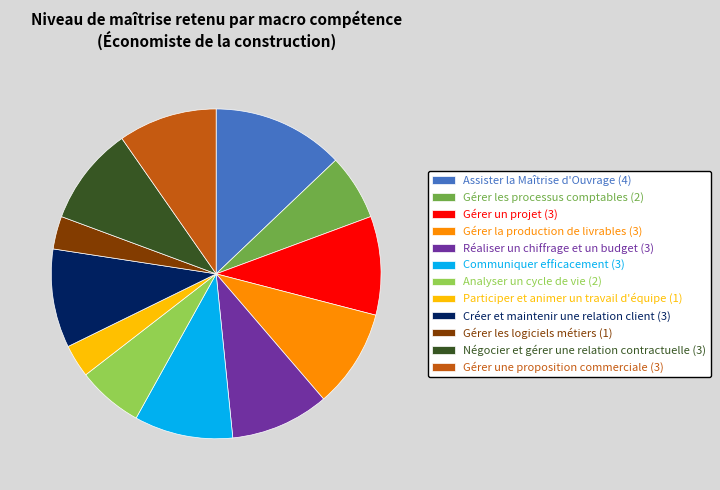

Is there a majority slice in this chart?

No